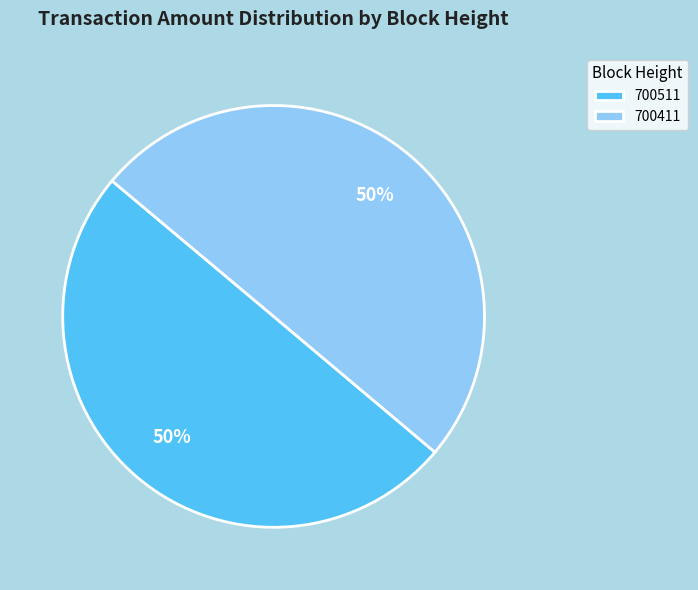

To the nearest percent, what is the combined percentage of 700511 and 700411?

100%